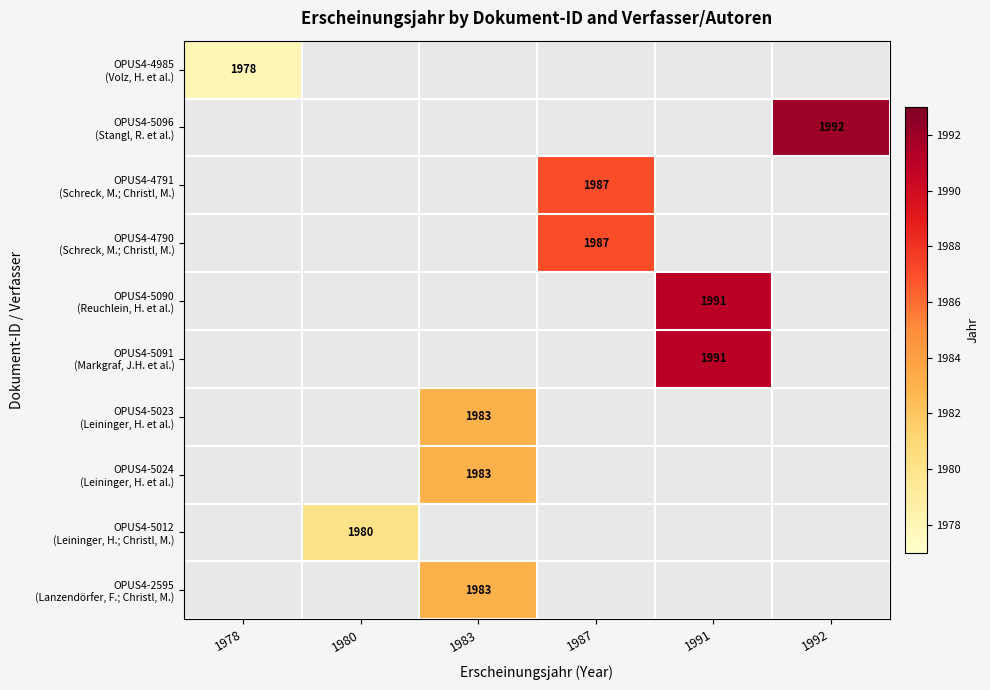

How many data points does each series have?

6